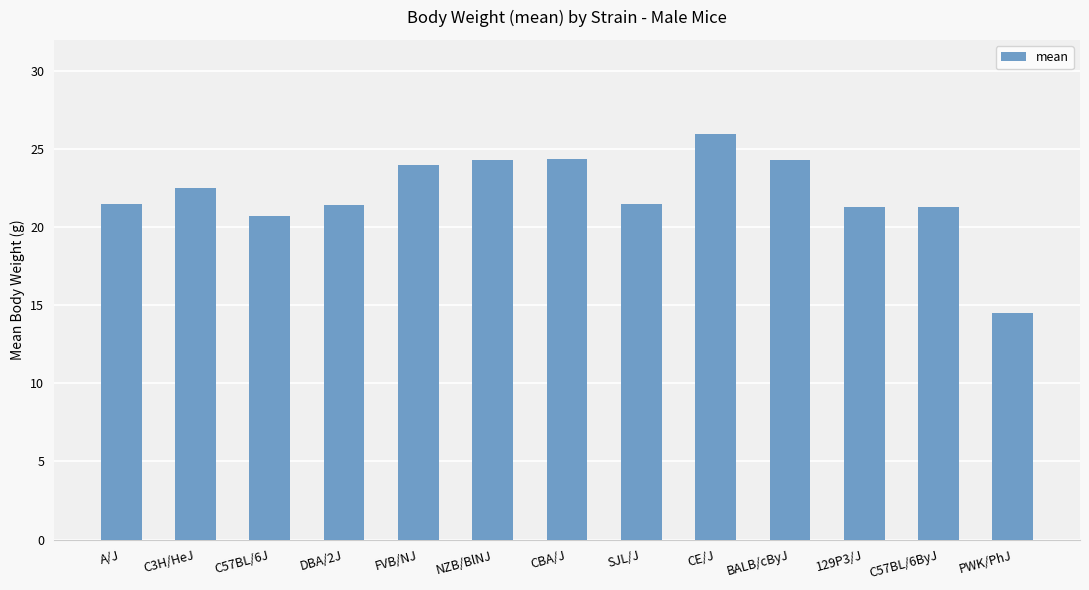

What is the label of the 9th bar from the right?

FVB/NJ